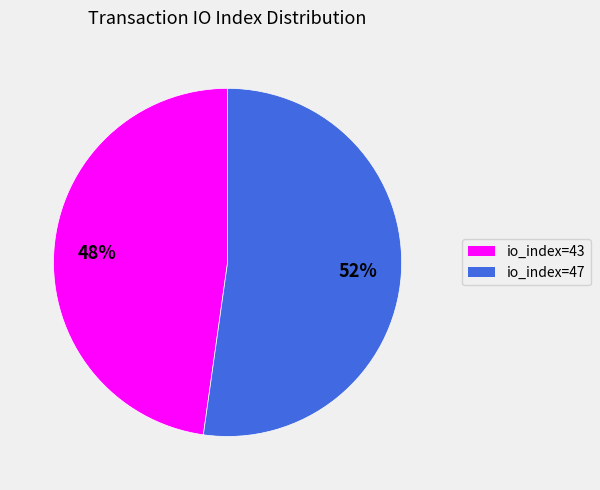

To the nearest percent, what is the average slice percentage?

50%